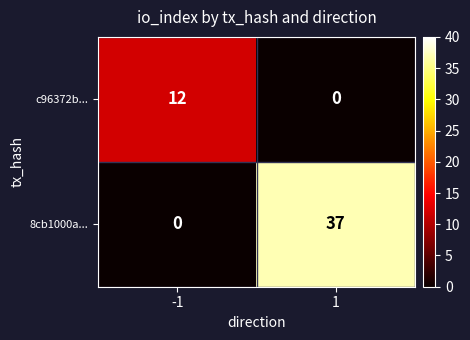

Reading left to right, what are all the values shown in this chart?

c96372b...: 12	0
8cb1000a...: 0	37